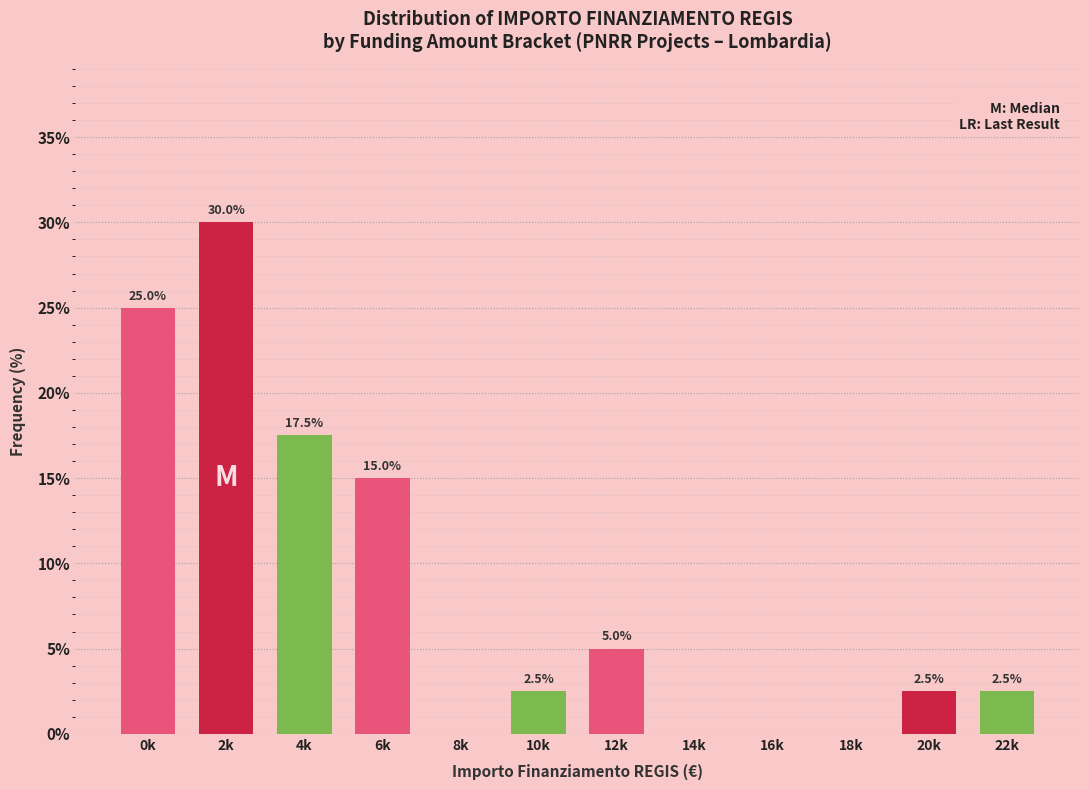

Reading left to right, list all the values displayed in this chart.

0k=25.0	2k=30.0	4k=17.5	6k=15.0	8k=0.0	10k=2.5	12k=5.0	14k=0.0	16k=0.0	18k=0.0	20k=2.5	22k=2.5